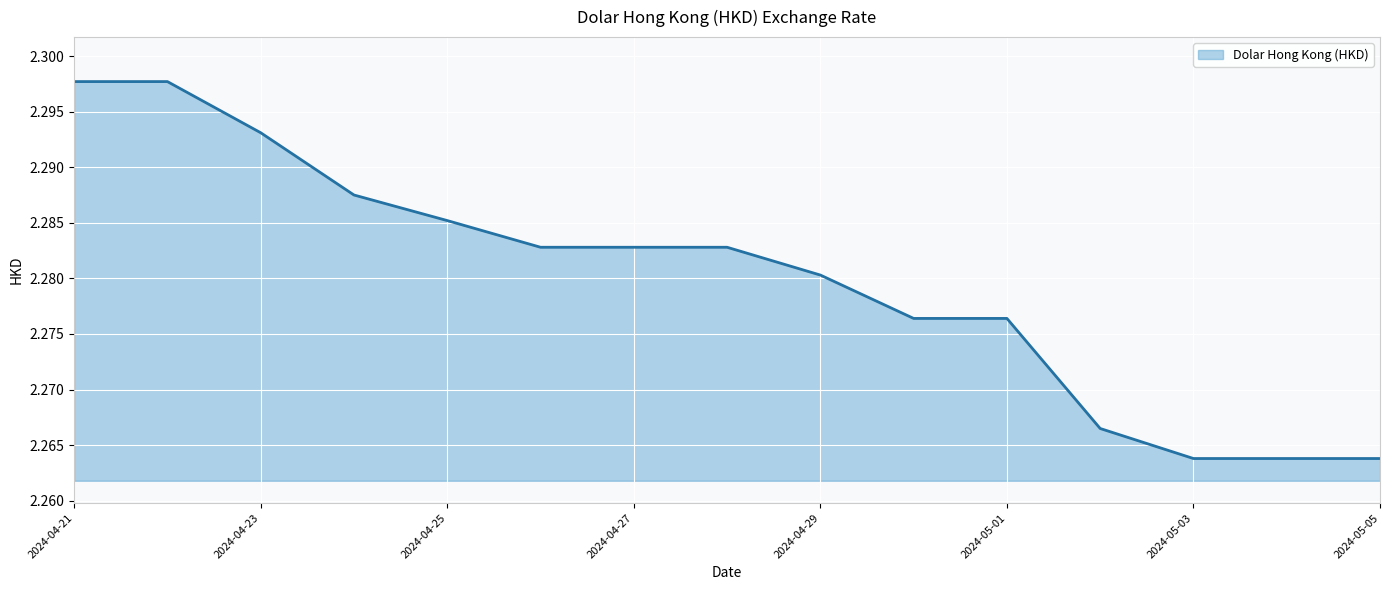

Reading right to left, list all the values displayed in this chart.

2024-05-05=2.3	2024-05-04=2.3	2024-05-03=2.3	2024-05-02=2.3	2024-05-01=2.3	2024-04-30=2.3	2024-04-29=2.3	2024-04-28=2.3	2024-04-27=2.3	2024-04-26=2.3	2024-04-25=2.3	2024-04-24=2.3	2024-04-23=2.3	2024-04-22=2.3	2024-04-21=2.3